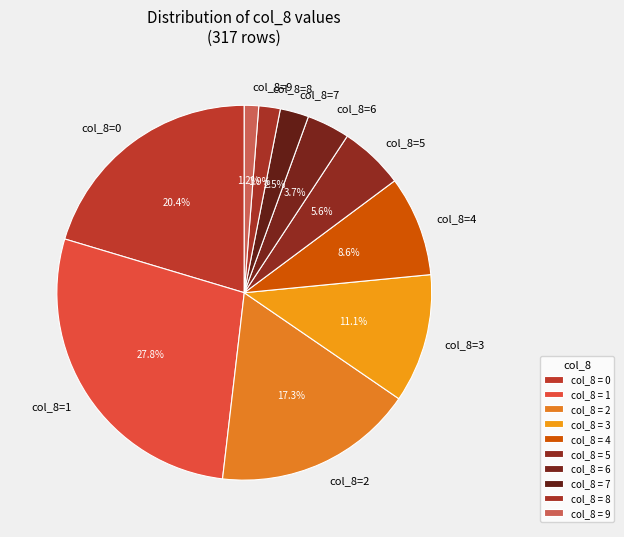

How many slices are in this pie chart?

10